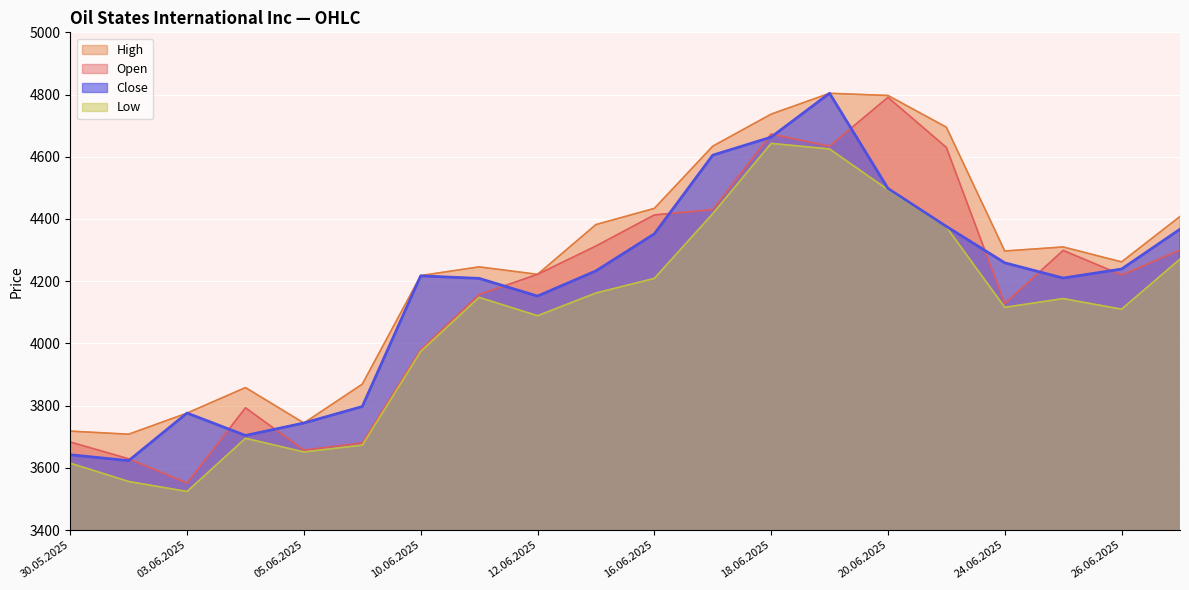

True or false: Low has more than 1 points higher than both neighbors.

True